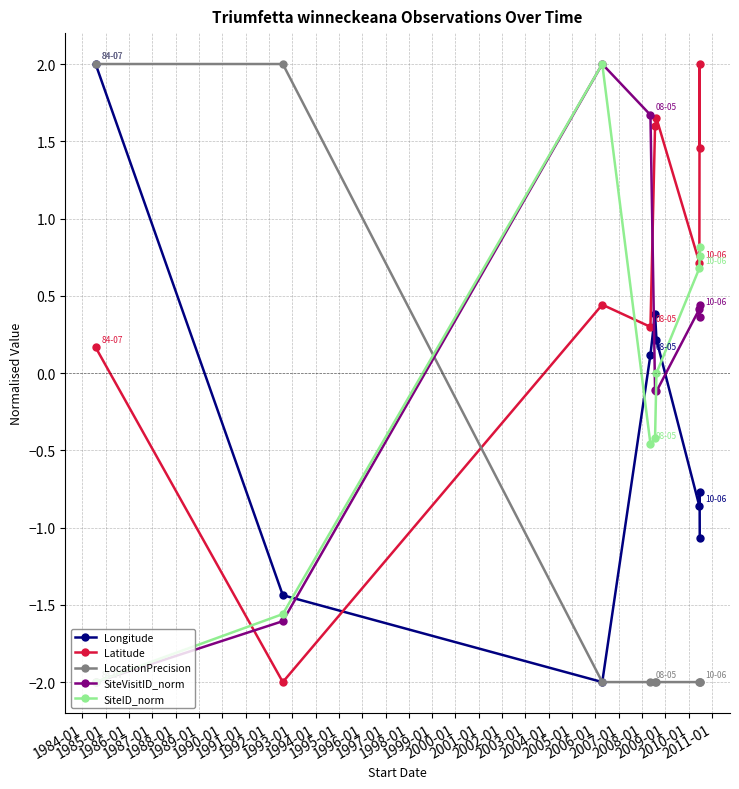

Which series ends up on top after the final intersection of Longitude and Latitude?

Latitude